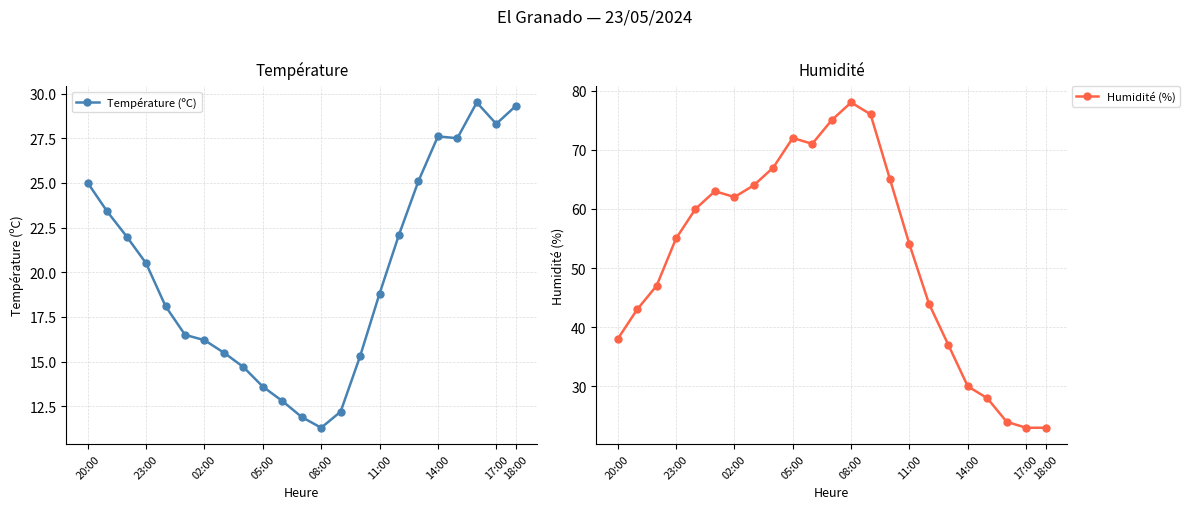

Is it true that Humidité (%) equals 21.5 at 11:00?

False